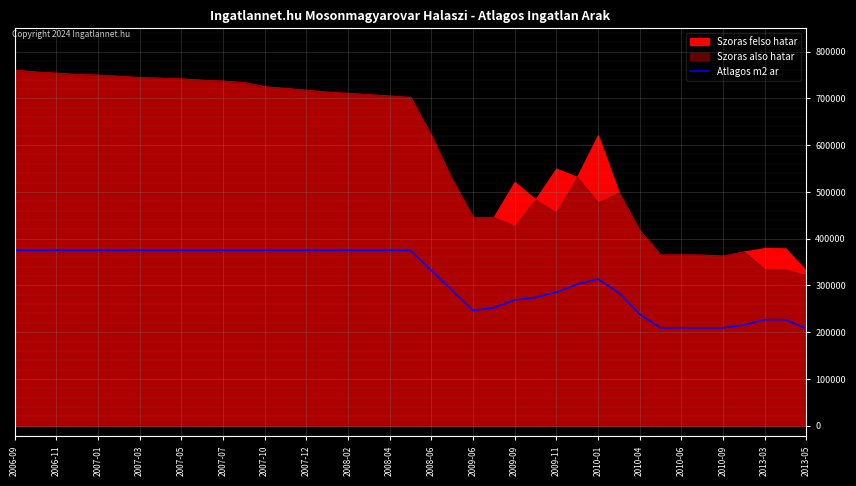

How many lines are shown in the chart?

1